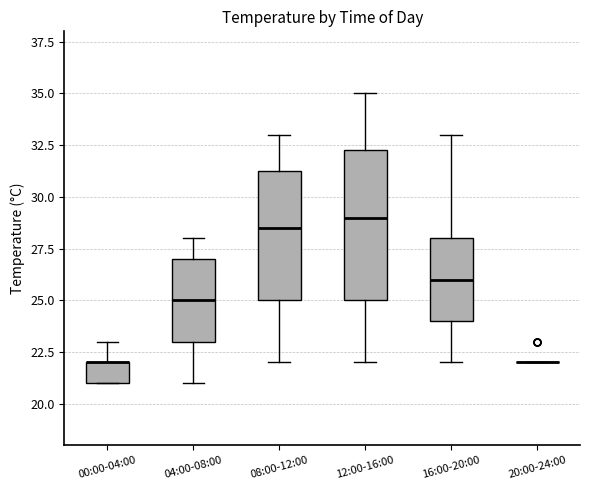

Reading left to right, read every box against the y-axis: the position of its median line, the range the box covers, and the ends of its whiskers. The values are not printed on the chart, so give them approximately, as read against the axis.

00:00-04:00: median 22.0 (drawn on the box's upper edge), box 21.0 to 22.0, whiskers 21.0 to 23.0
04:00-08:00: median 25.0, box 23.0 to 27.0, whiskers 21.0 to 28.0
08:00-12:00: median 28.5, box 25.0 to 31.5, whiskers 22.0 to 33.0
12:00-16:00: median 29.0, box 25.0 to 32.5, whiskers 22.0 to 35.0
16:00-20:00: median 26.0, box 24.0 to 28.0, whiskers 22.0 to 33.0
20:00-24:00: box collapsed to a line at 22.0, whiskers 22.0 to 22.0